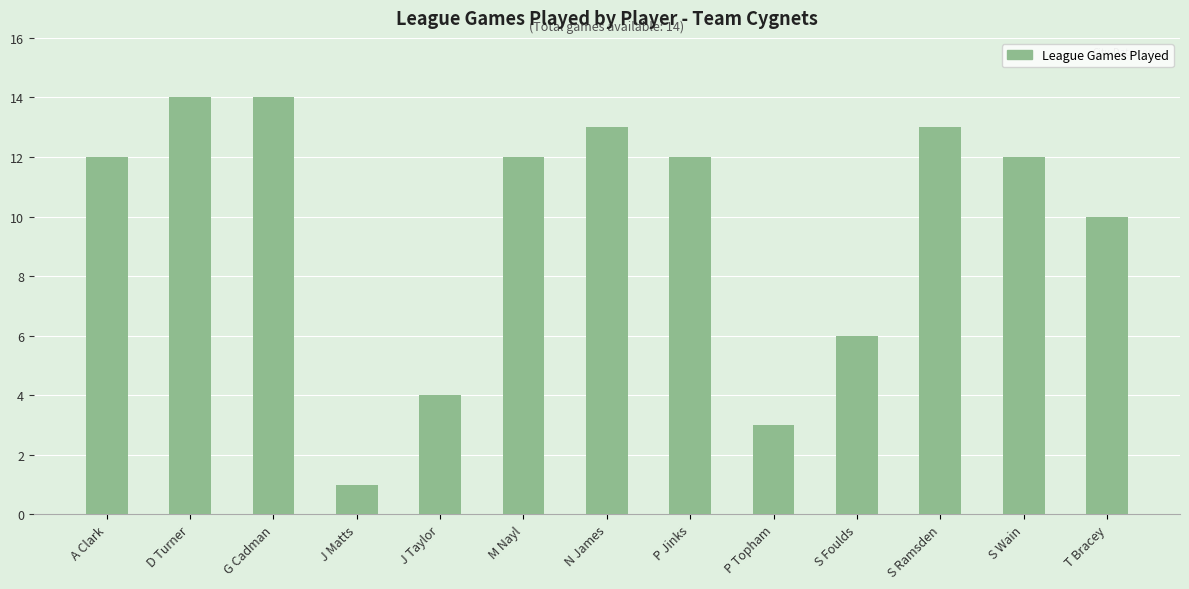

What is the sum of the values at P Jinks and A Clark?

24